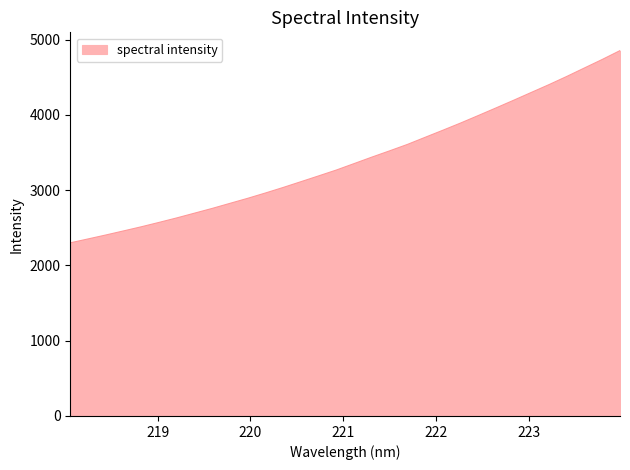

What is the difference between the maximum and minimum values?

2553.3